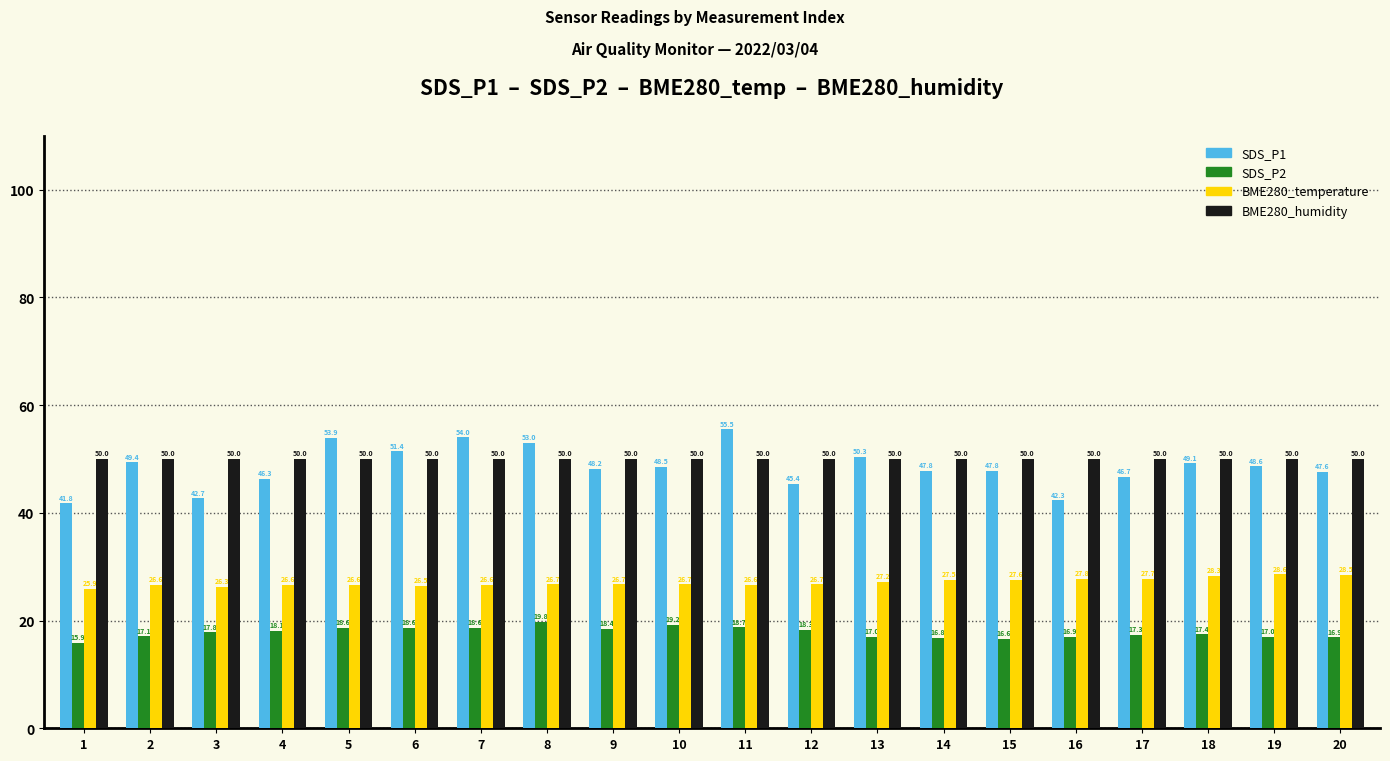

List the series in order of their peak value, lowest first.

SDS_P2, BME280_temperature, BME280_humidity, SDS_P1